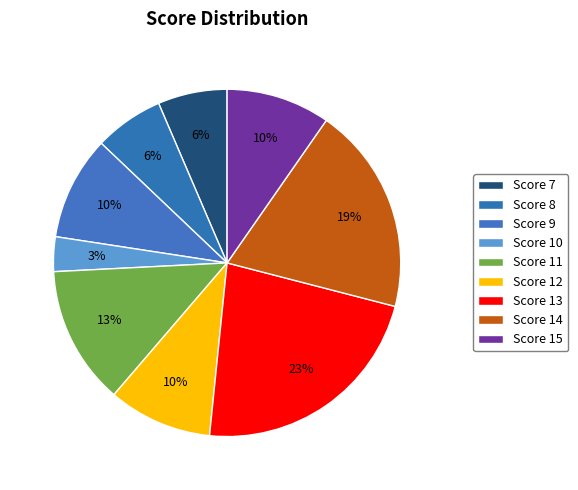

What is the ratio of the value at Score 9 to the value at Score 12?

1.0